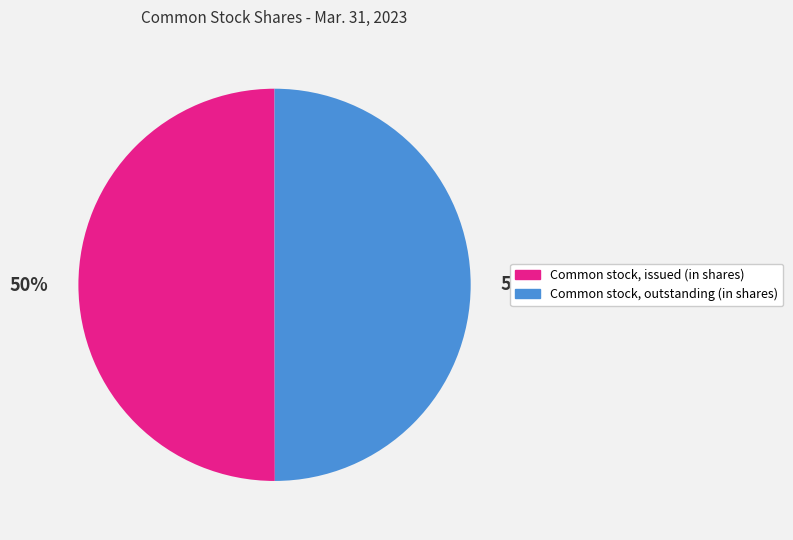

Approximately how many times larger is the value at Common stock, issued (in shares) compared to Common stock, outstanding (in shares)?

1.0